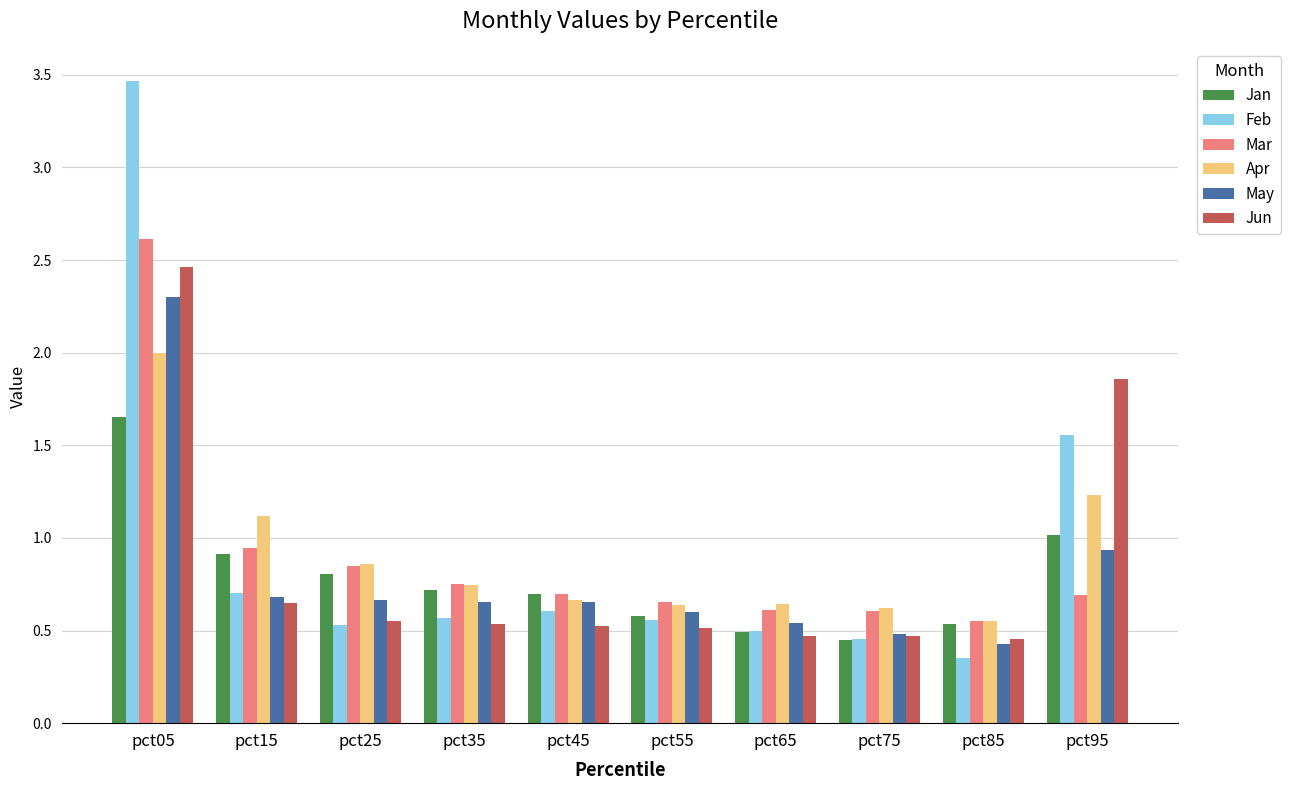

At how many categories does at least one series exceed 2?

1